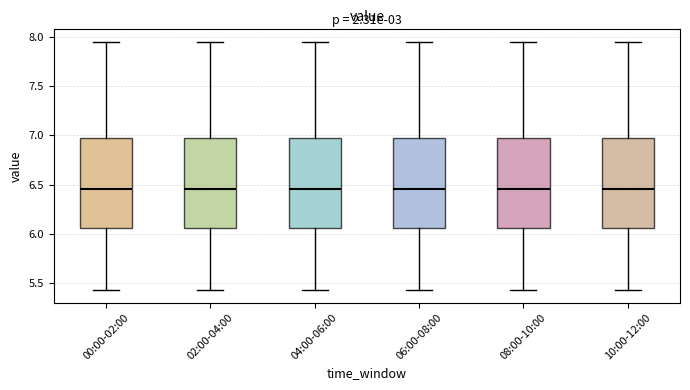

Reading left to right, transcribe this box plot: for each box, give where its median line is, the range the box spans, and where its two whiskers end, as read against the y-axis. The values are not printed on the chart, so give them approximately, as read against the axis.

00:00-02:00: median 6.45, box 6.05 to 6.95, whiskers 5.45 to 7.95
02:00-04:00: median 6.45, box 6.05 to 6.95, whiskers 5.45 to 7.95
04:00-06:00: median 6.45, box 6.05 to 6.95, whiskers 5.45 to 7.95
06:00-08:00: median 6.45, box 6.05 to 6.95, whiskers 5.45 to 7.95
08:00-10:00: median 6.45, box 6.05 to 6.95, whiskers 5.45 to 7.95
10:00-12:00: median 6.45, box 6.05 to 6.95, whiskers 5.45 to 7.95